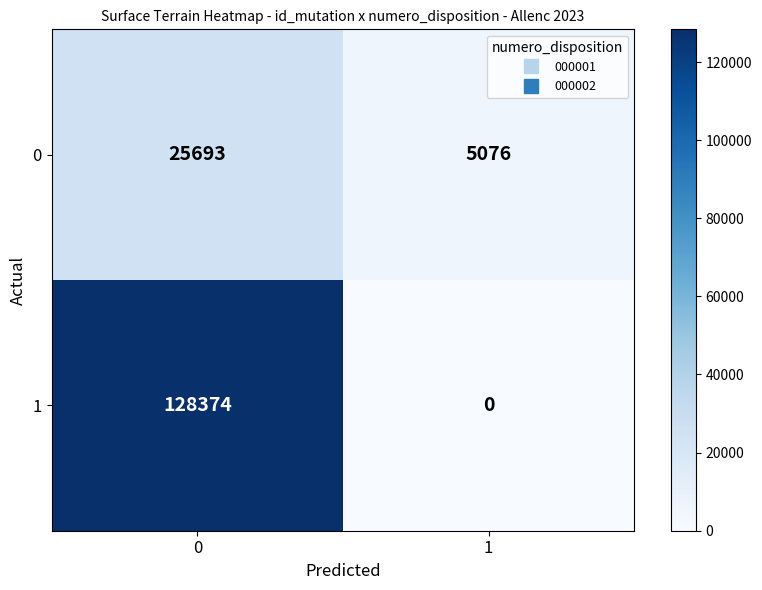

What is the spread (max minus min) of values at 1?

5076